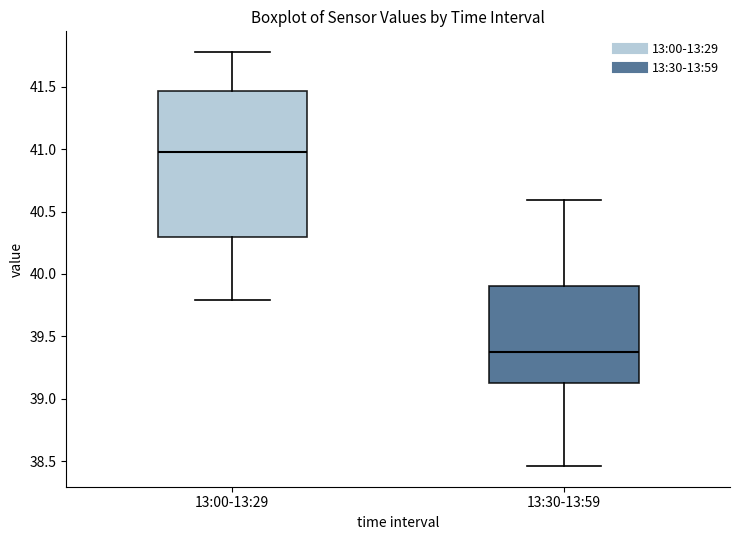

Where does the upper whisker of the box for 13:30-13:59 end on the y-axis? The values are not printed on the chart, so give them approximately, as read against the axis.

40.60